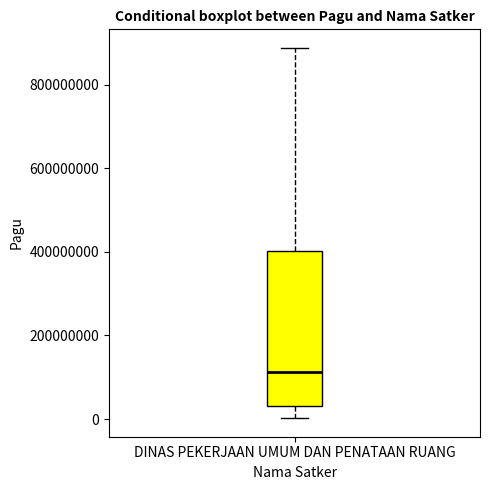

Read this box plot against the y-axis: the position of the median line, the range covered by the box, and the ends of both whiskers. The values are not printed on the chart, so give them approximately, as read against the axis.

median 120000000, box 40000000 to 400000000, whiskers 0 to 880000000